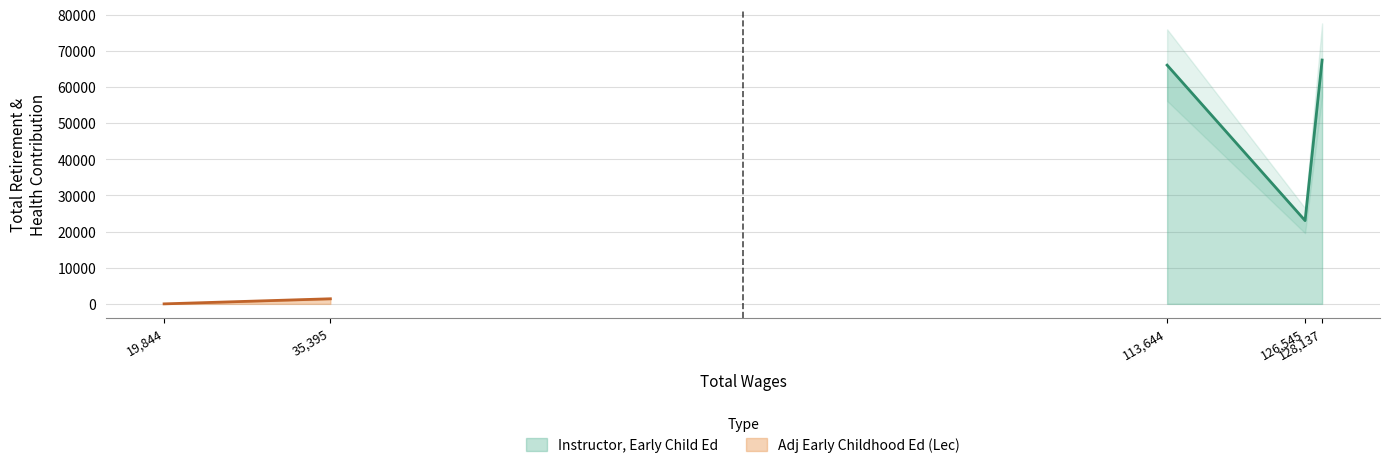

What is the lowest value of the Instructor, Early Child Ed series?

23033